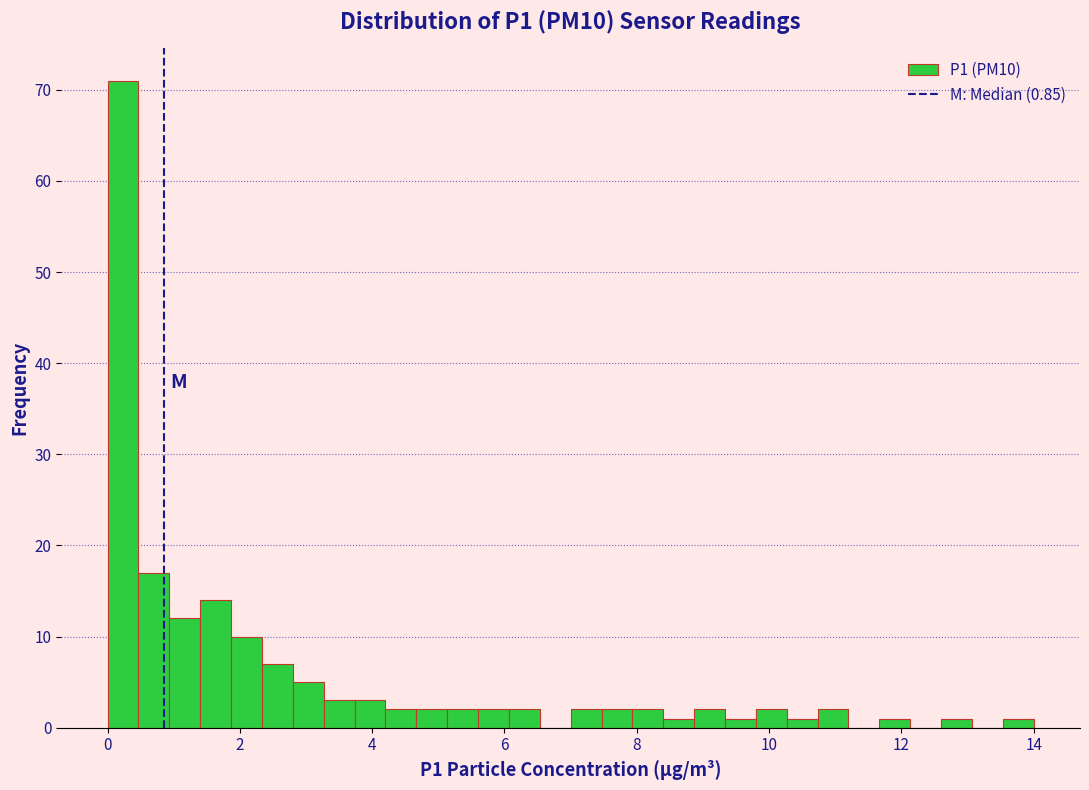

Read against the x-axis, roughly where is the centre of the tallest bar?

0.2